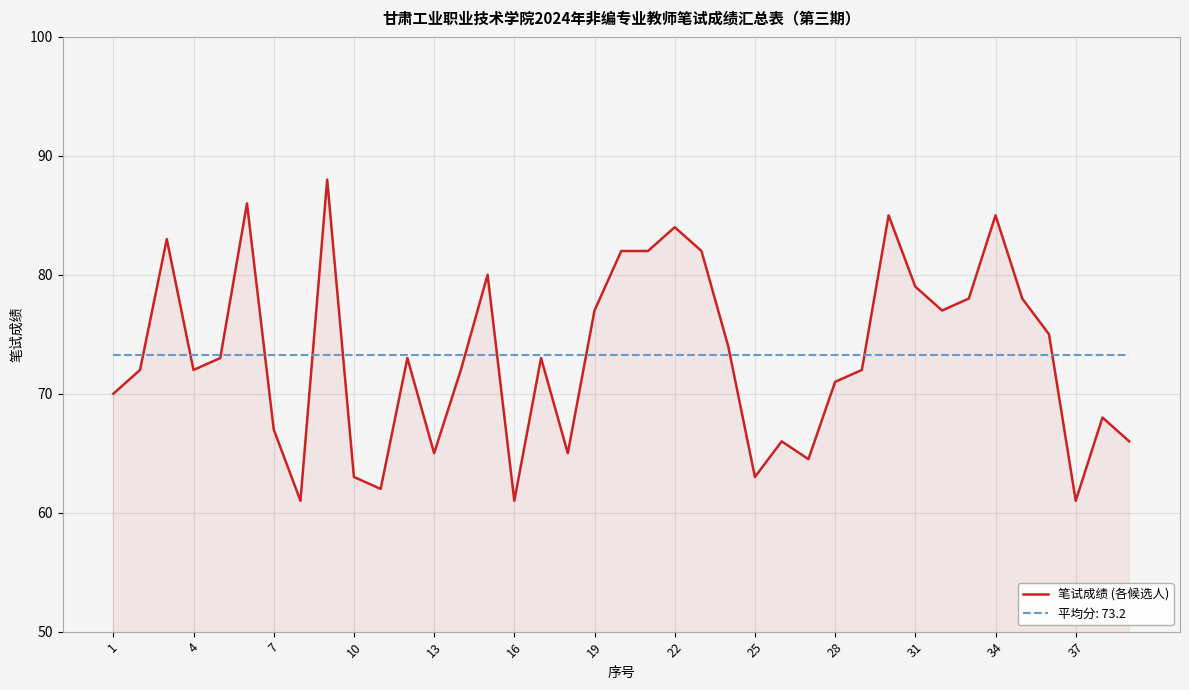

Count the number of categories in the chart.

39